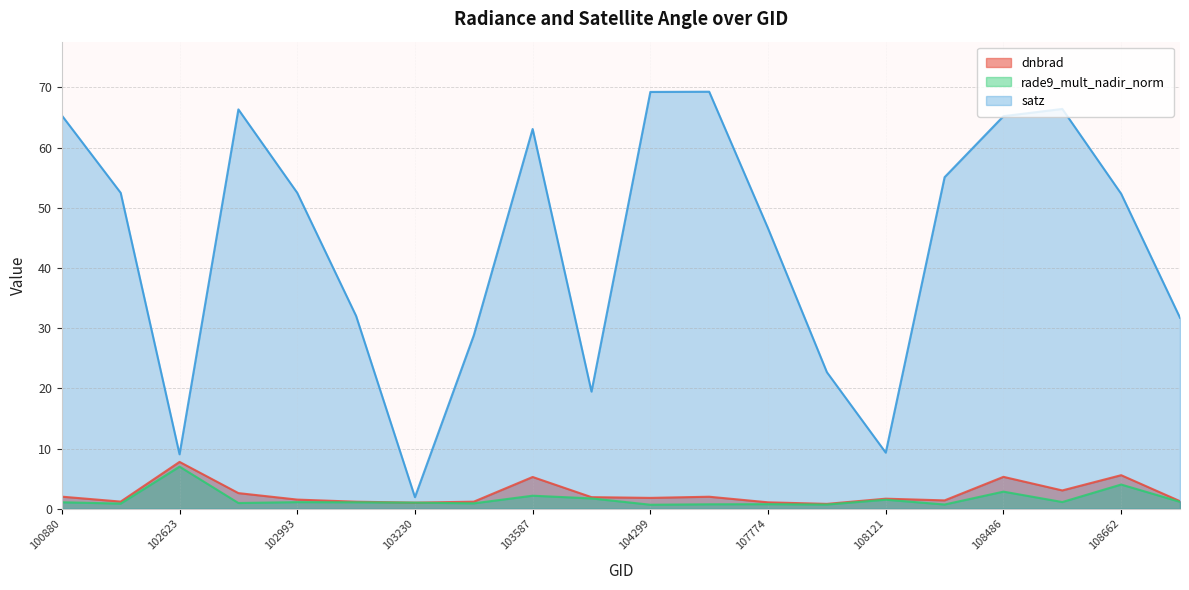

True or false: rade9_mult_nadir_norm has more than 2 points higher than both neighbors.

True